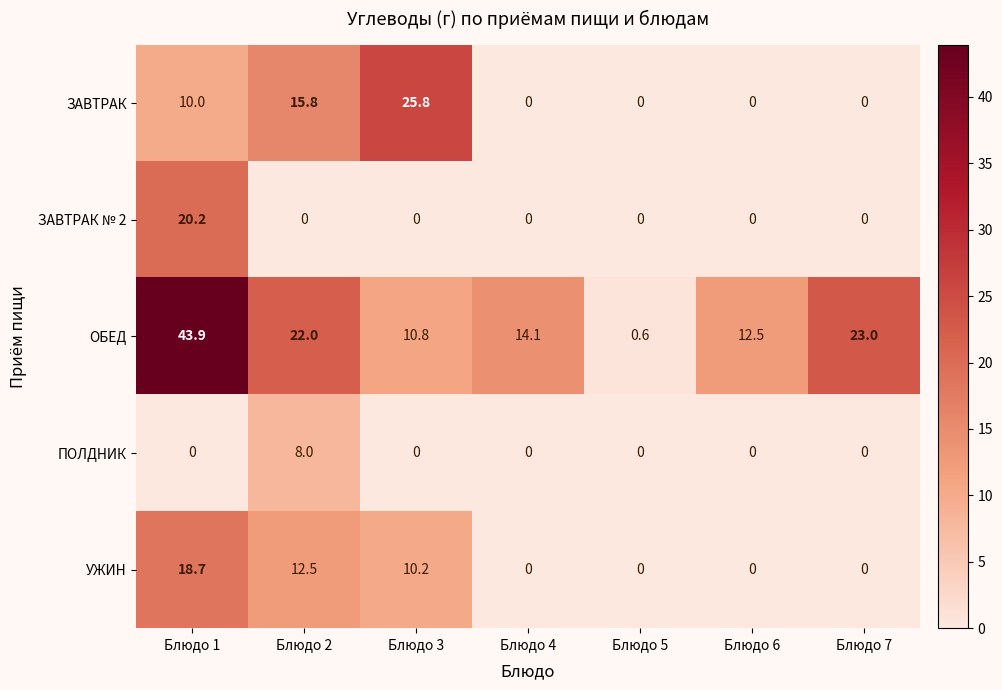

What is the average value of the ЗАВТРАК series?

7.4